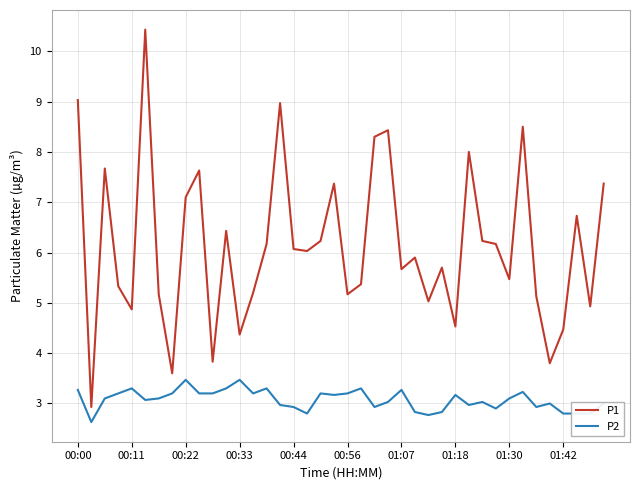

How many lines are shown in the chart?

2